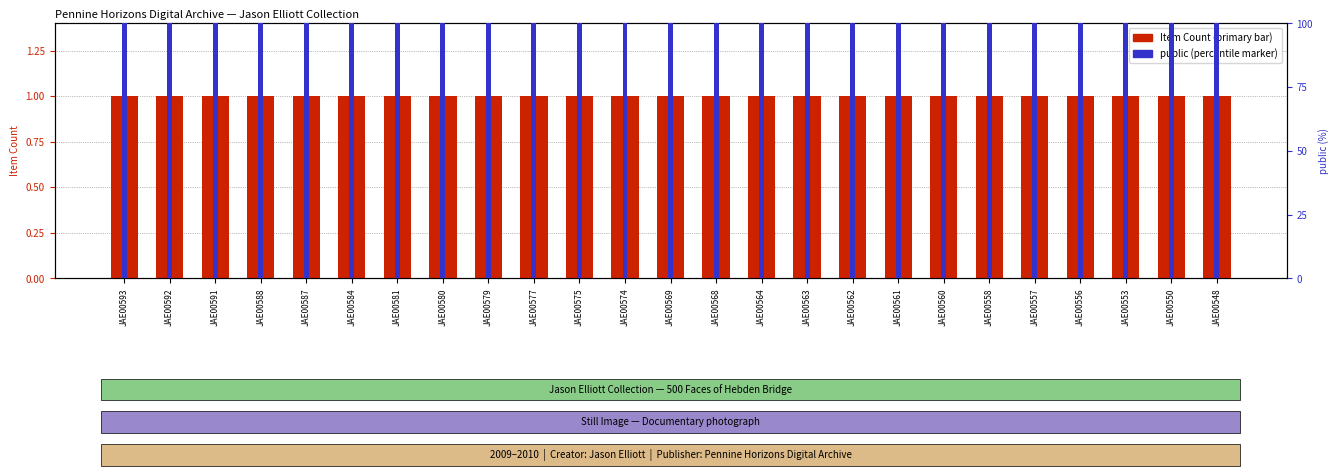

Which series has the largest range (max minus min)?

Item Count